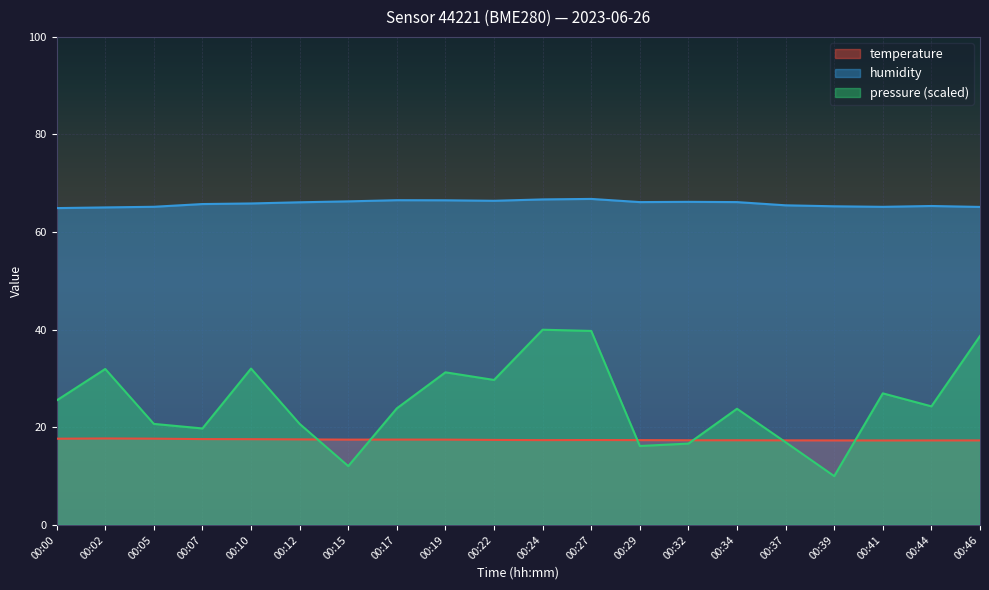

At which category is the sum across all series the highest?

00:24